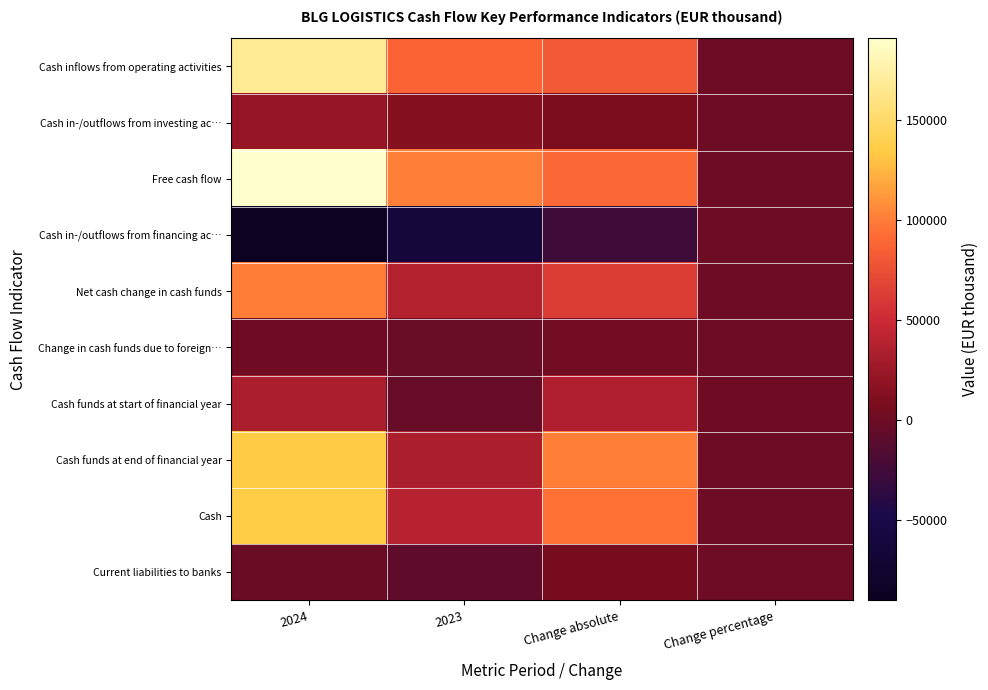

Which series changed the most between 2024 and Change absolute?

Free cash flow